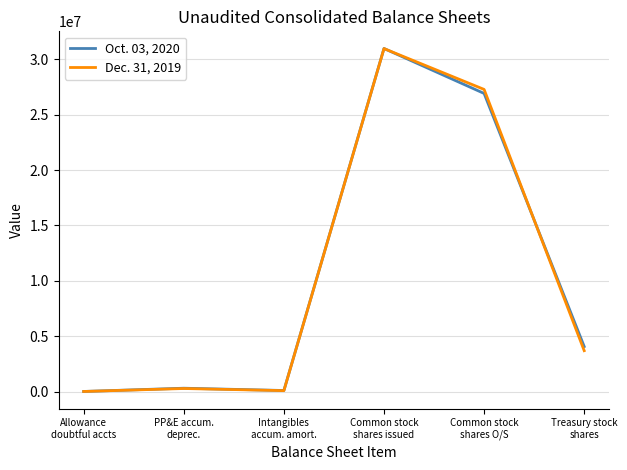

Rank the series by their maximum value, from lowest to highest.

Dec. 31, 2019, Oct. 03, 2020